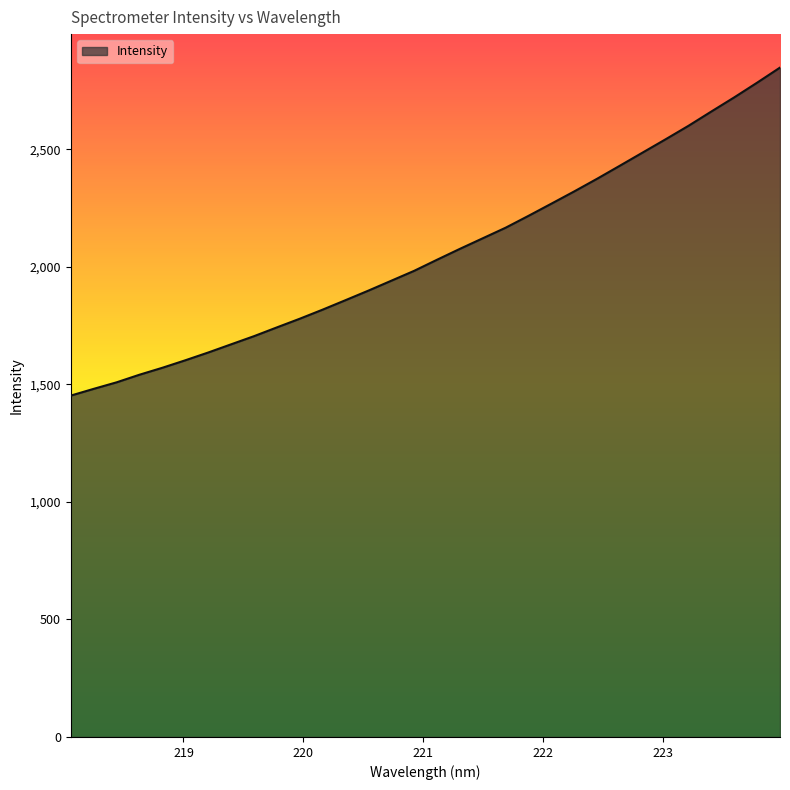

What is the maximum value shown in the chart?

2848.2